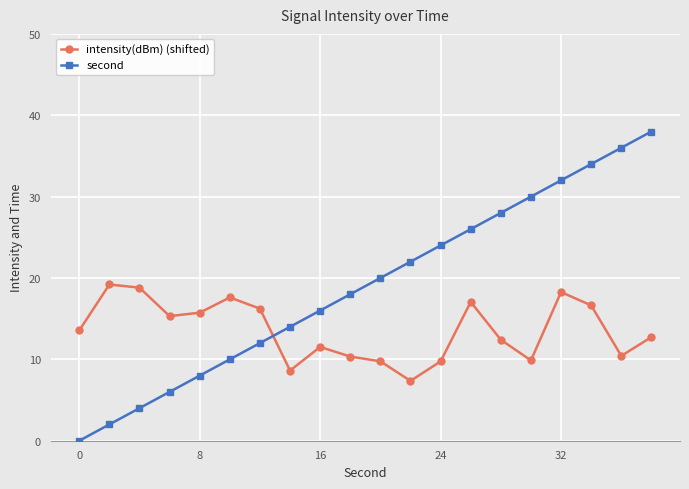

What are all the series names shown in the legend?

intensity(dBm) (shifted), second